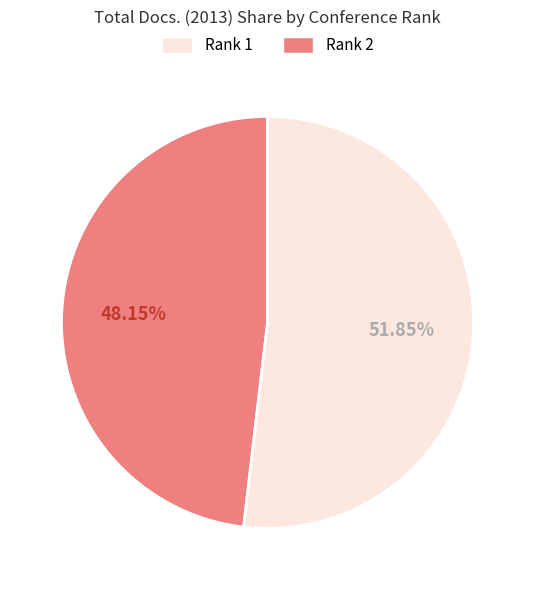

How many segments does this pie chart have?

2